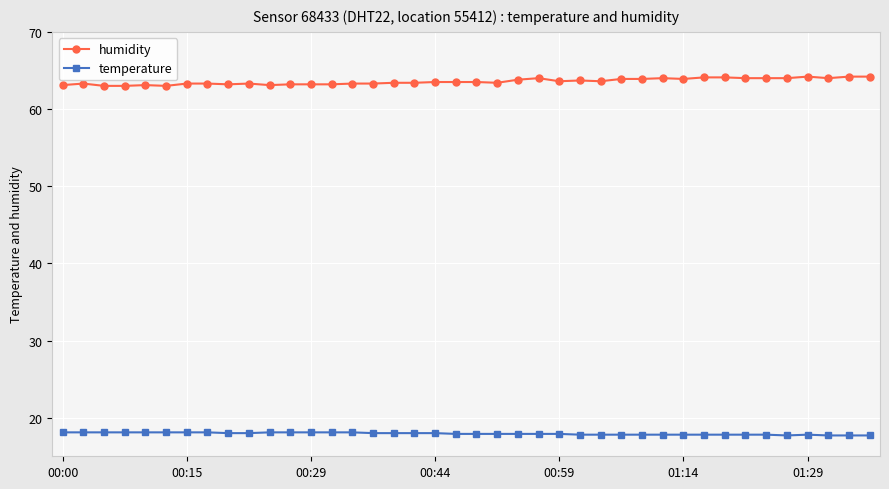

At how many categories does at least one series exceed 41?

40